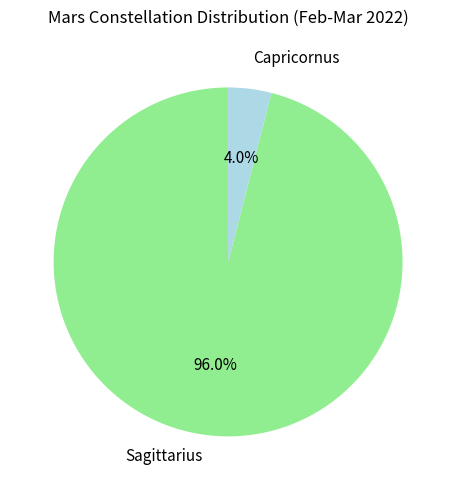

Do Sagittarius and Capricornus together represent more than half of the pie?

Yes